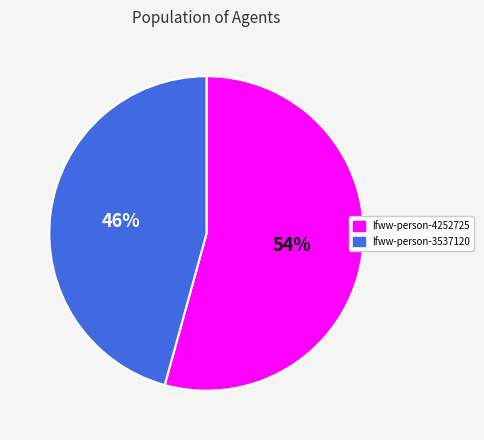

Do lfww-person-3537120 and lfww-person-4252725 together represent more than half of the pie?

Yes